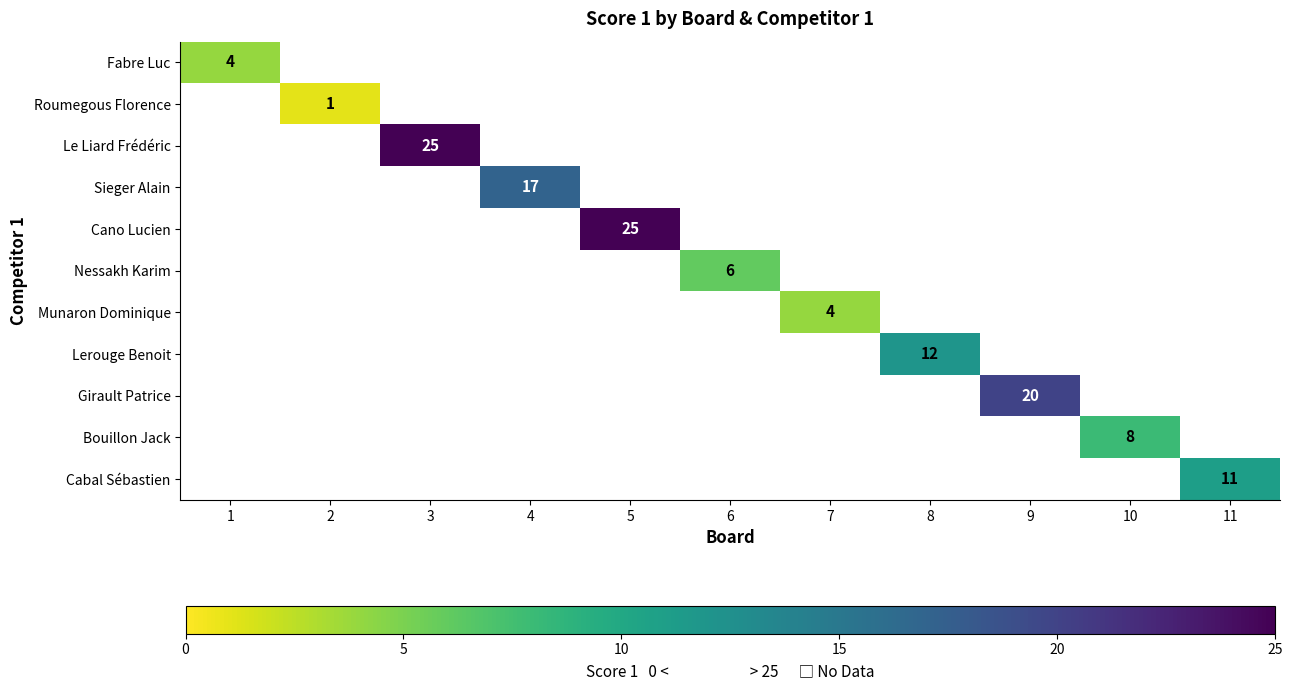

At how many categories does at least one series exceed 13?

4